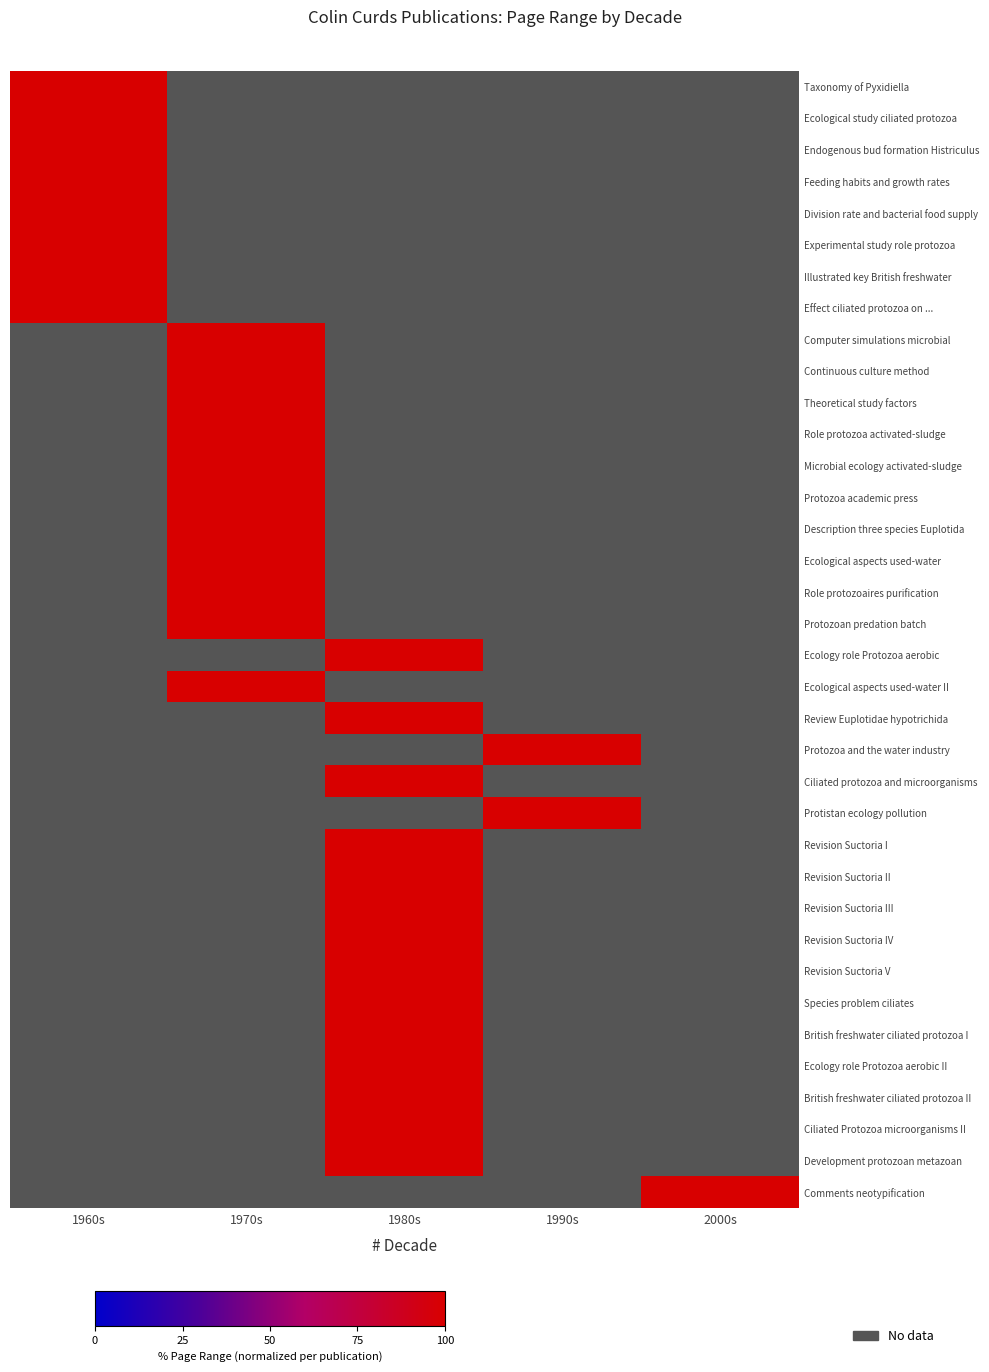

Rank the categories by Revision Suctoria III value from lowest to highest.

1960s, 1970s, 1990s, 2000s, 1980s